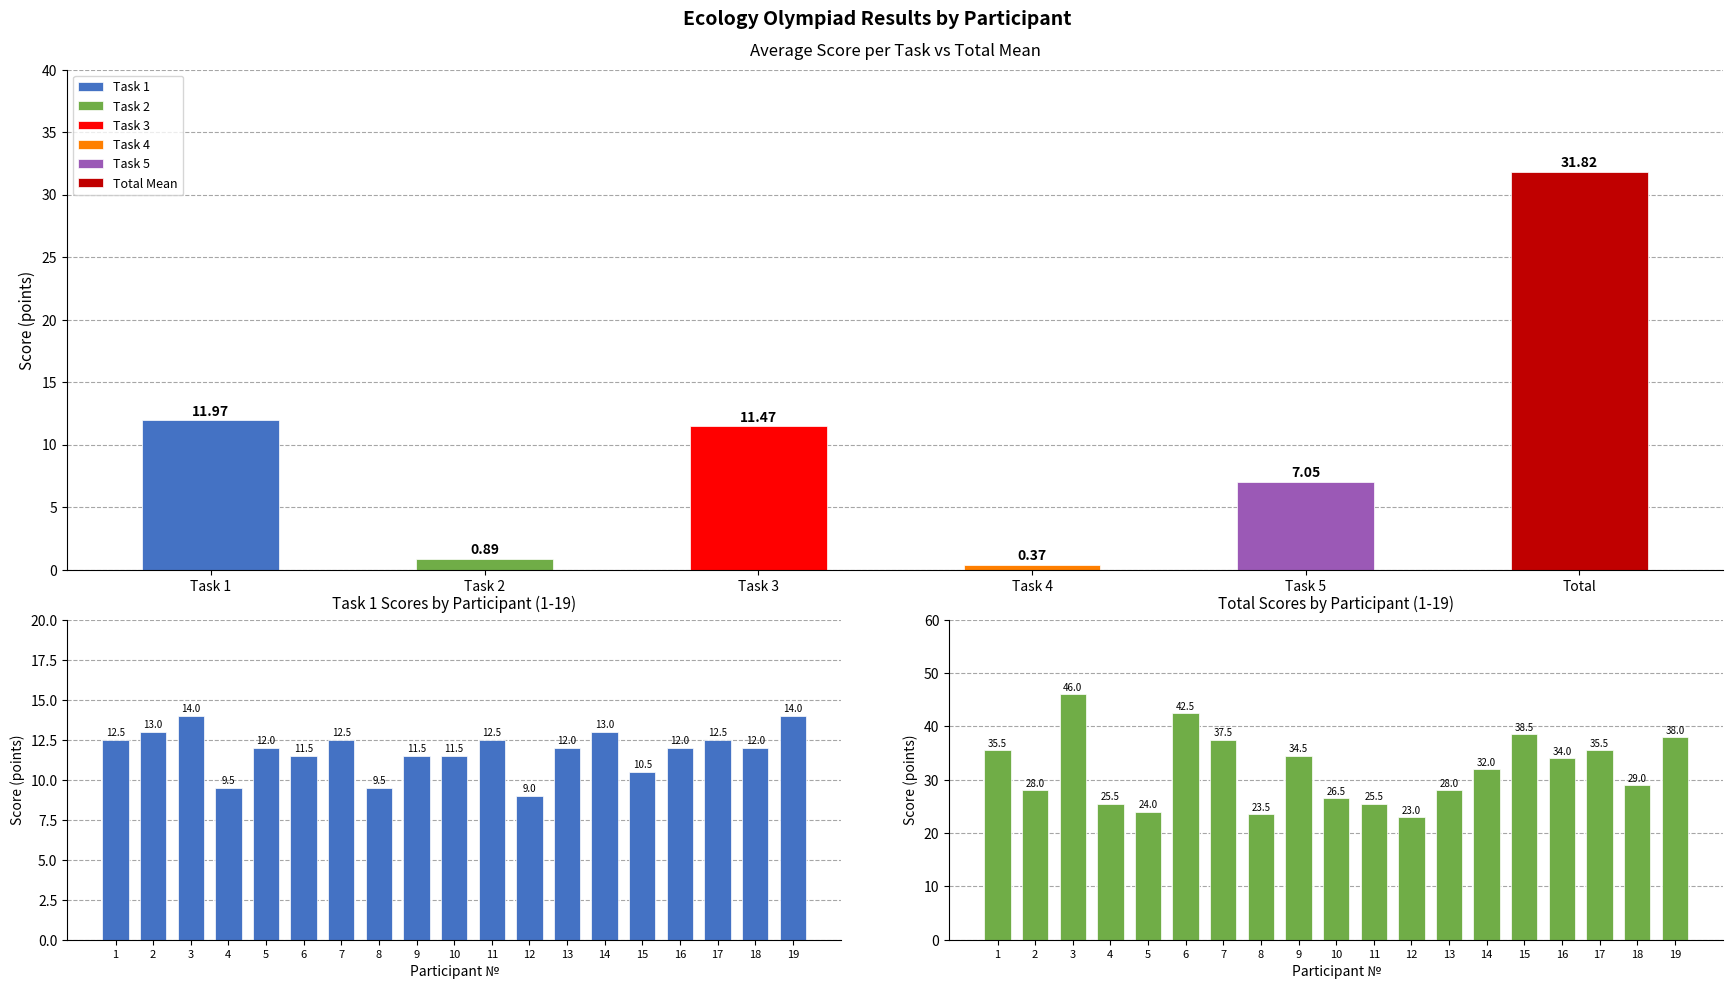

What is the label of the 14th bar from the right?

Total